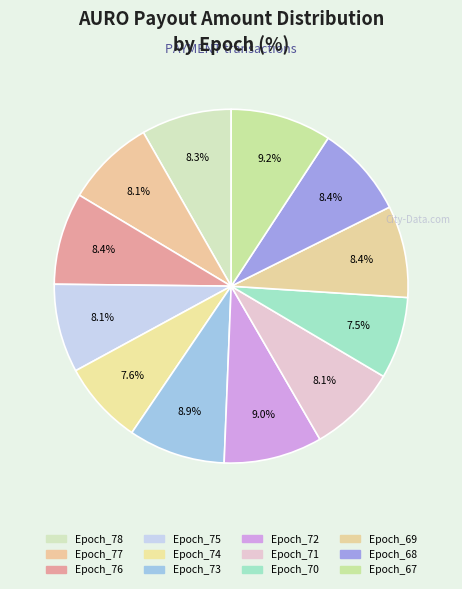

How many slices are in this pie chart?

12